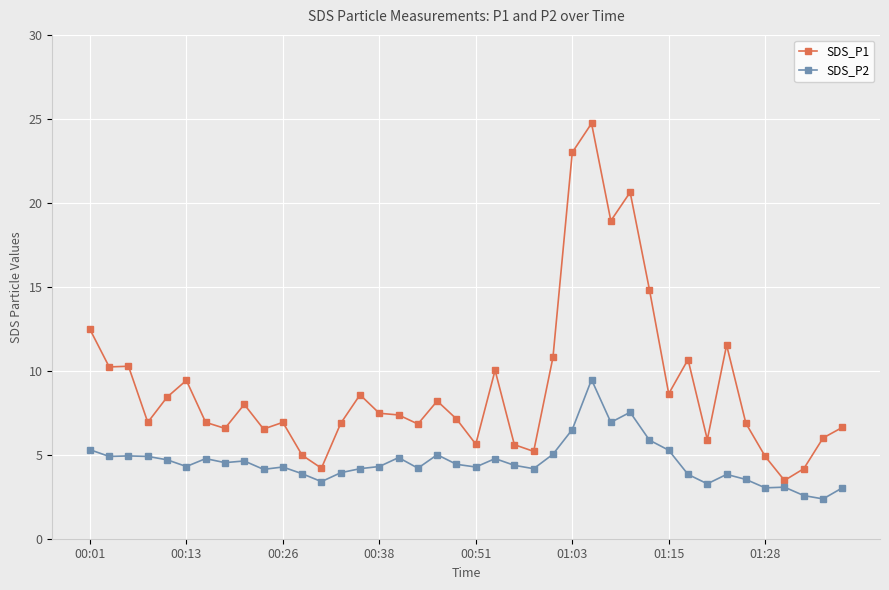

How many lines are shown in the chart?

2